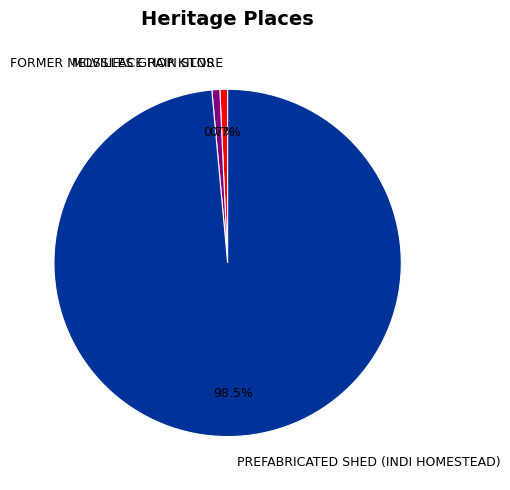

What percentage do PREFABRICATED SHED (INDI HOMESTEAD) and MOSSIFACE HOP KILNS together represent?

99.3%